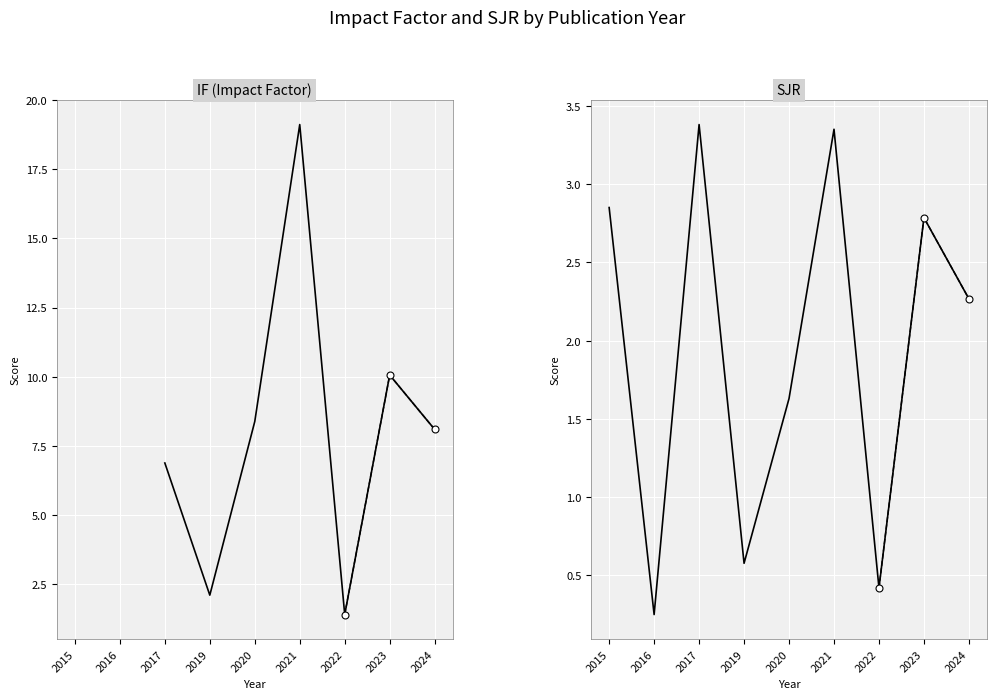

At how many categories does at least one series exceed 15?

1